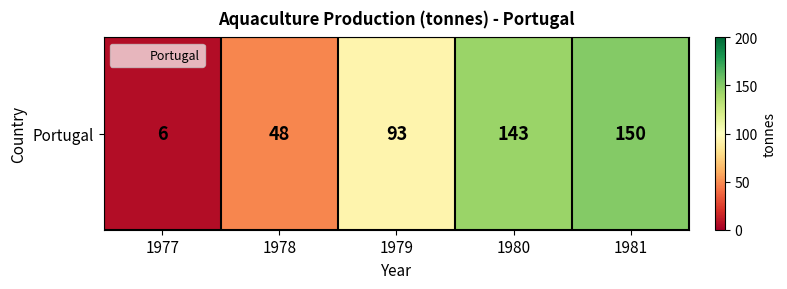

What is the difference between the second highest and minimum values?

137